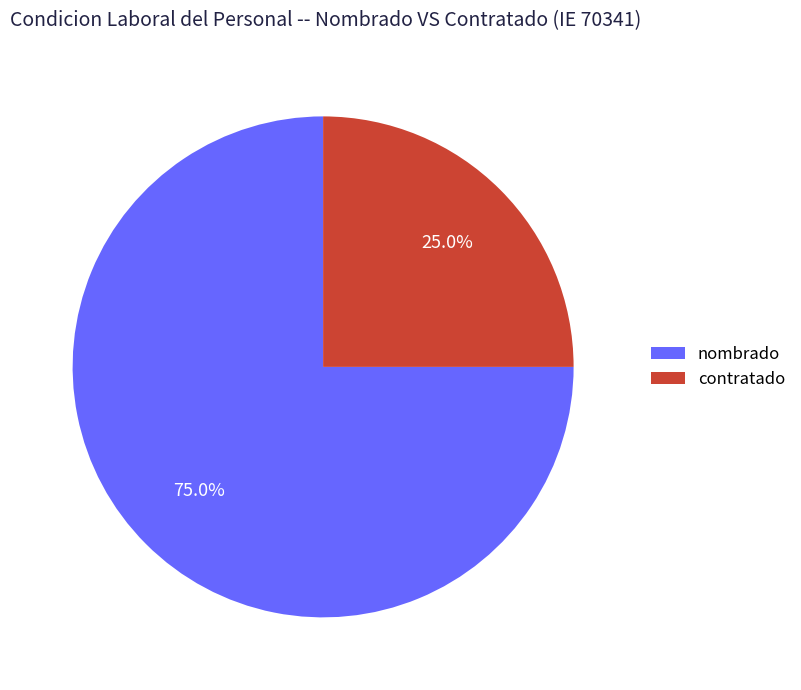

How much of the chart is everything except nombrado?

25.0%